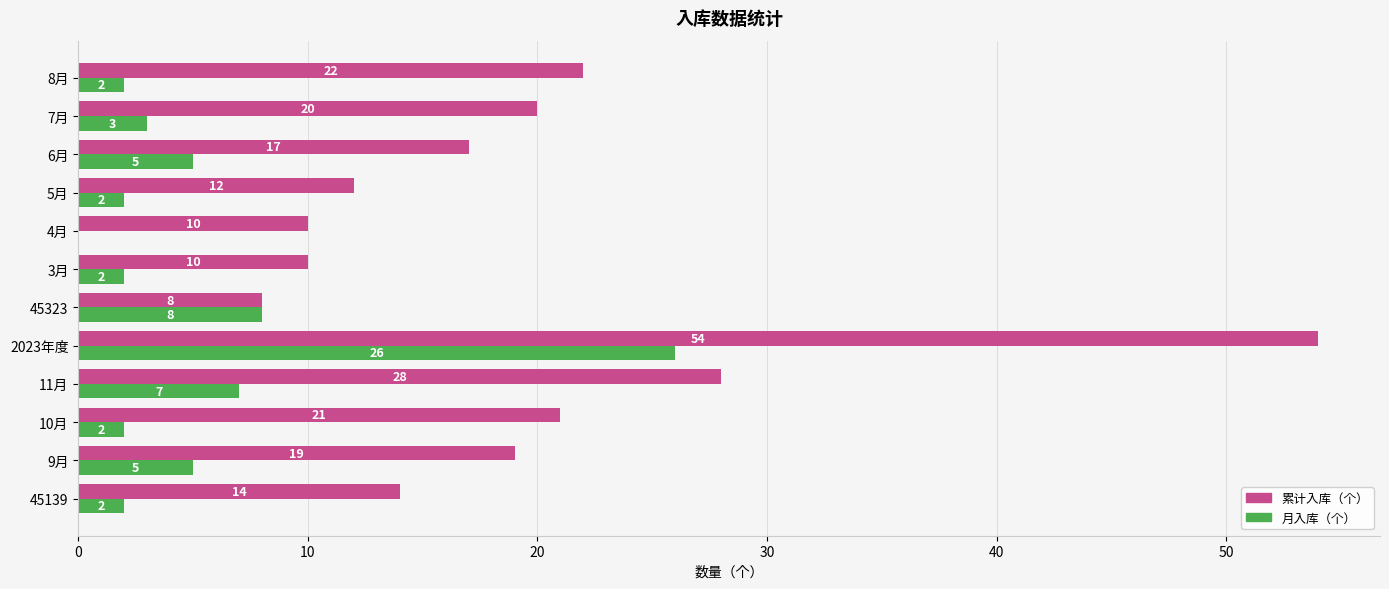

Which series has the largest total across all categories?

累计入库（个）